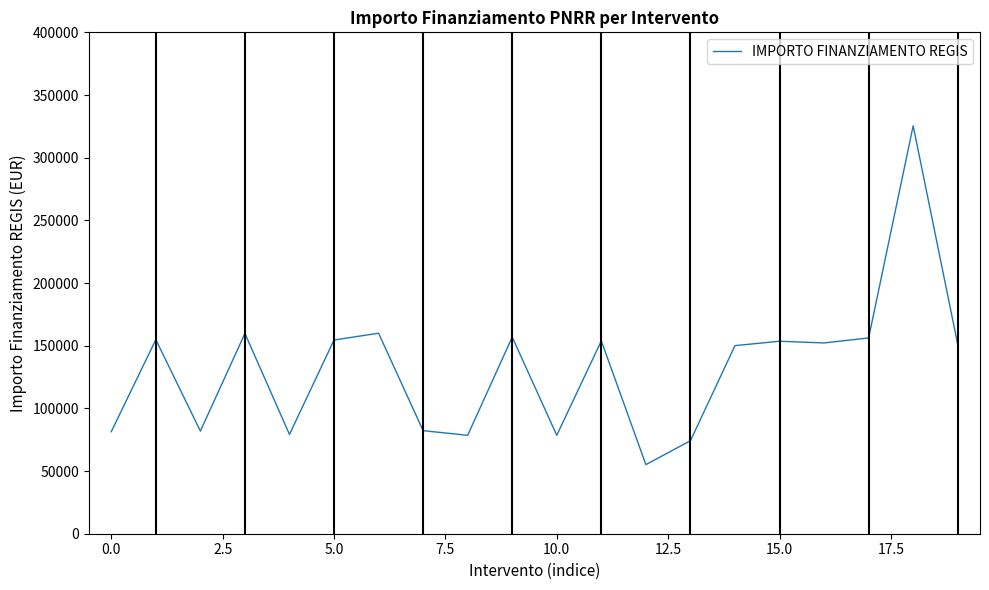

What is the difference between the maximum and minimum values?

270298.0